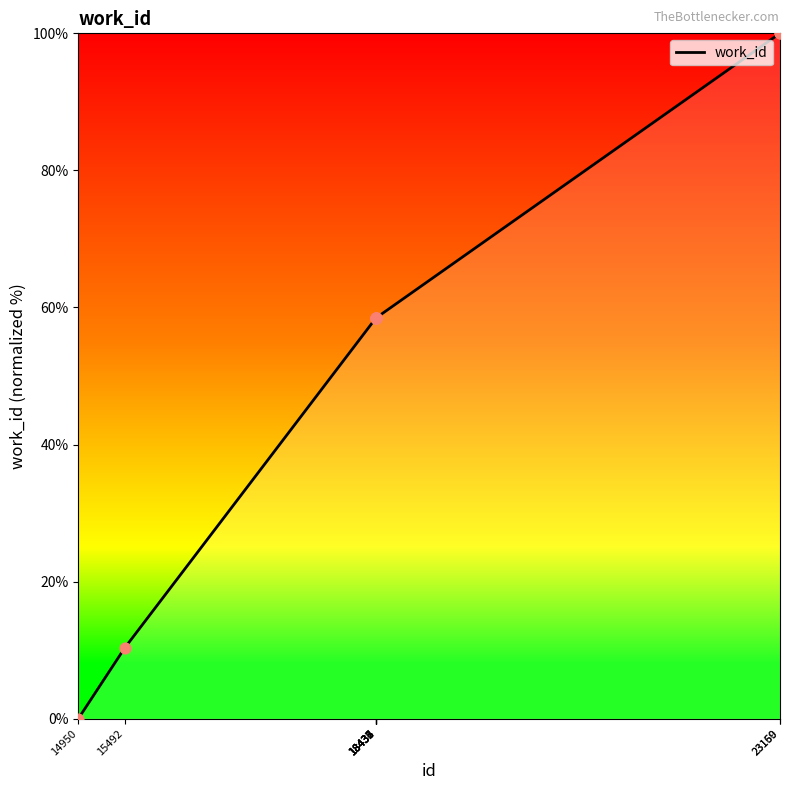

What is the greatest value displayed?

100.0